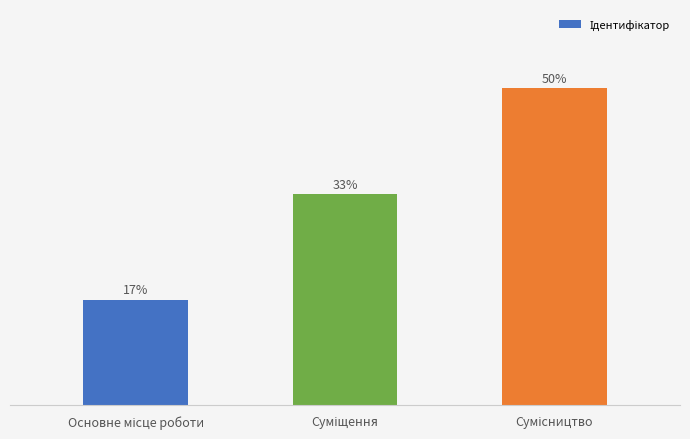

Reading left to right, extract all data points from this chart.

Основне місце роботи=1	Суміщення=2	Сумісництво=3